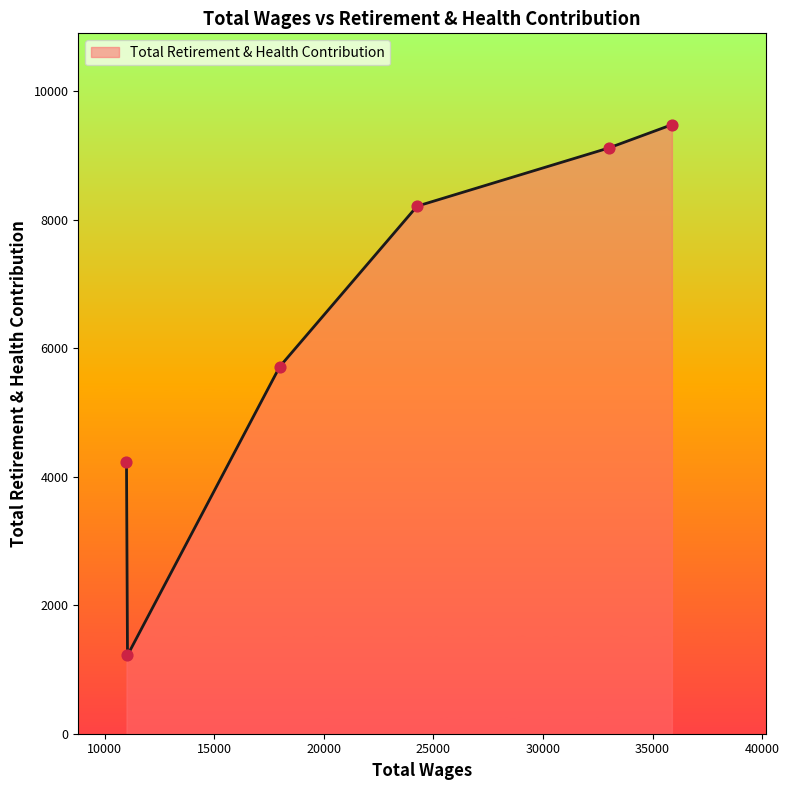

What is the minimum value shown in the chart?

1221